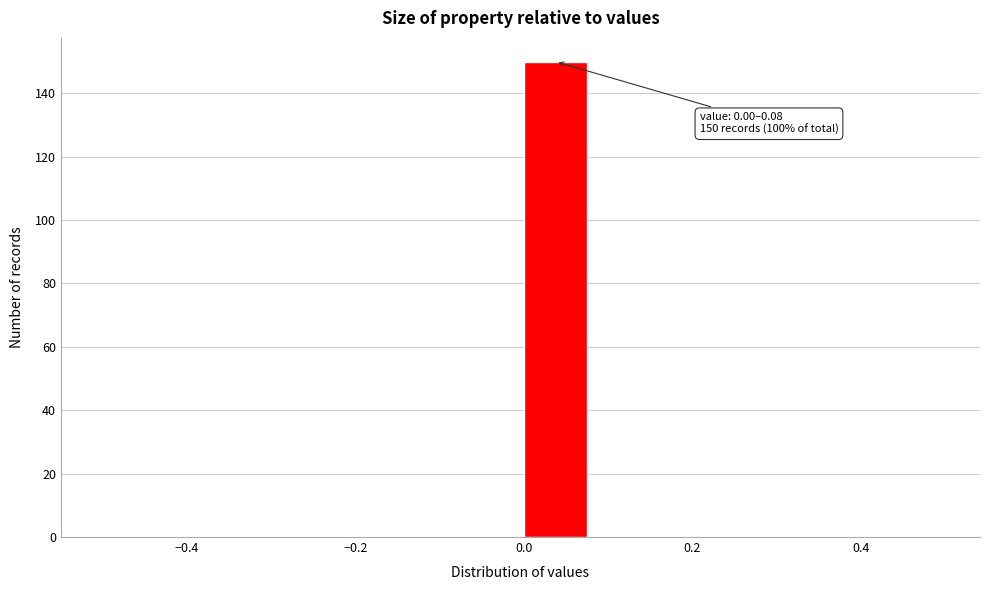

Over which range of the x-axis is the bar tallest?

0.00 to 0.08